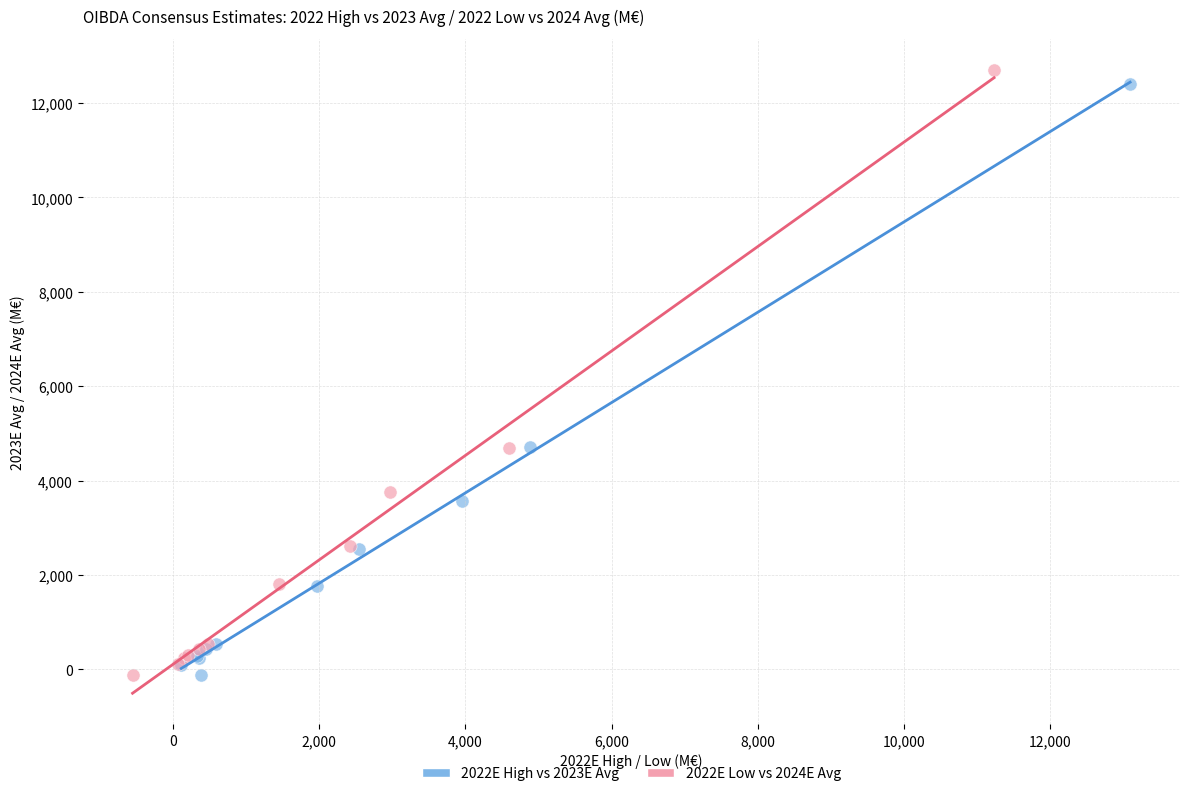

Which series contains the highest Y value?

2022E Low vs 2024E Avg